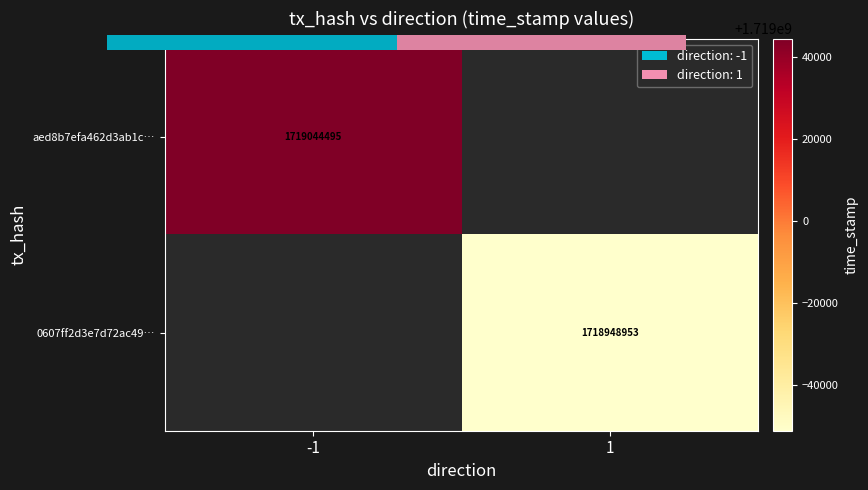

What is the maximum value for aed8b7efa462d3ab1c…?

1719044495